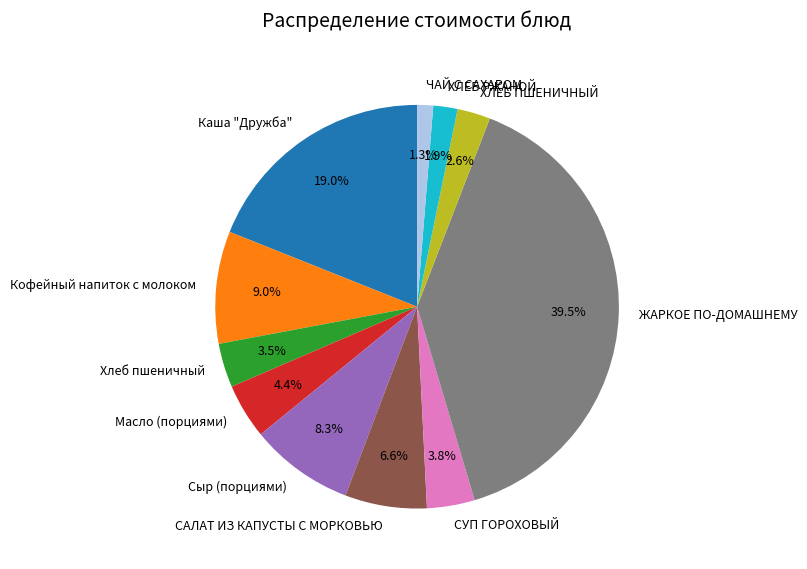

Approximately how many times larger is the value at Каша "Дружба" compared to САЛАТ ИЗ КАПУСТЫ С МОРКОВЬЮ?

2.9